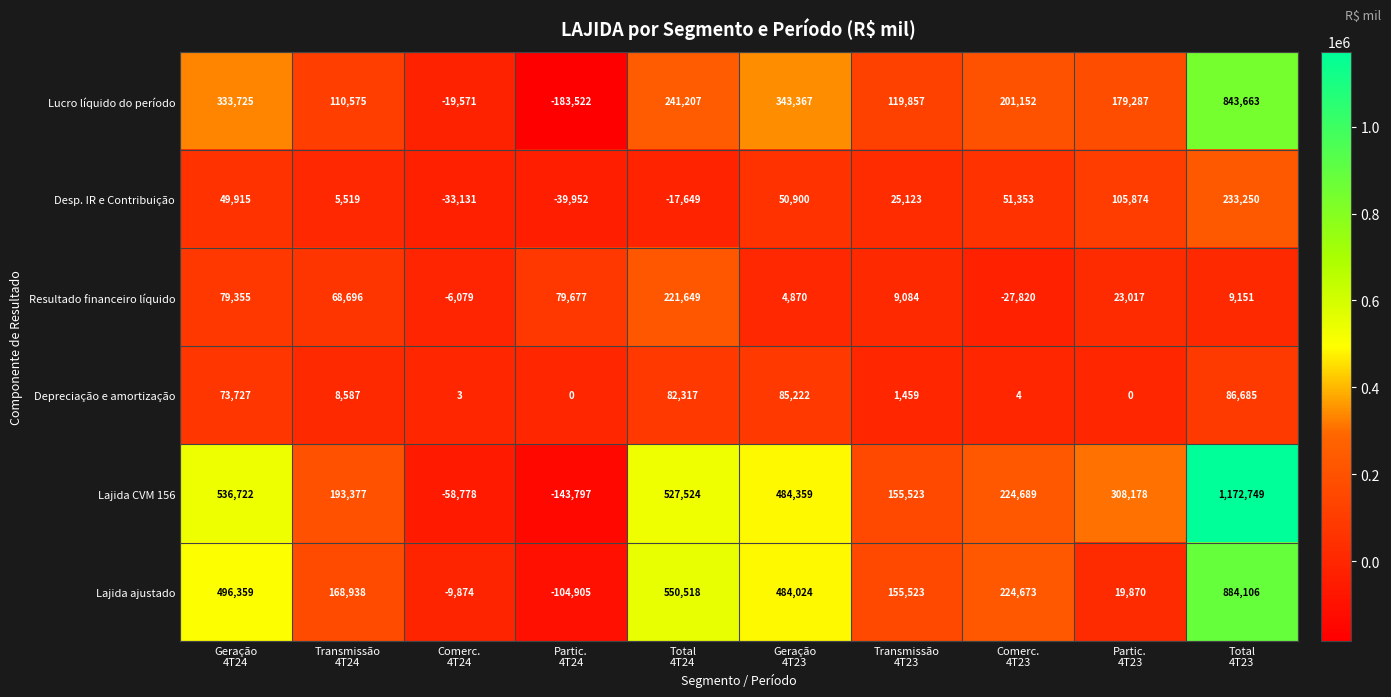

Which series has the widest spread of values?

Lajida CVM 156